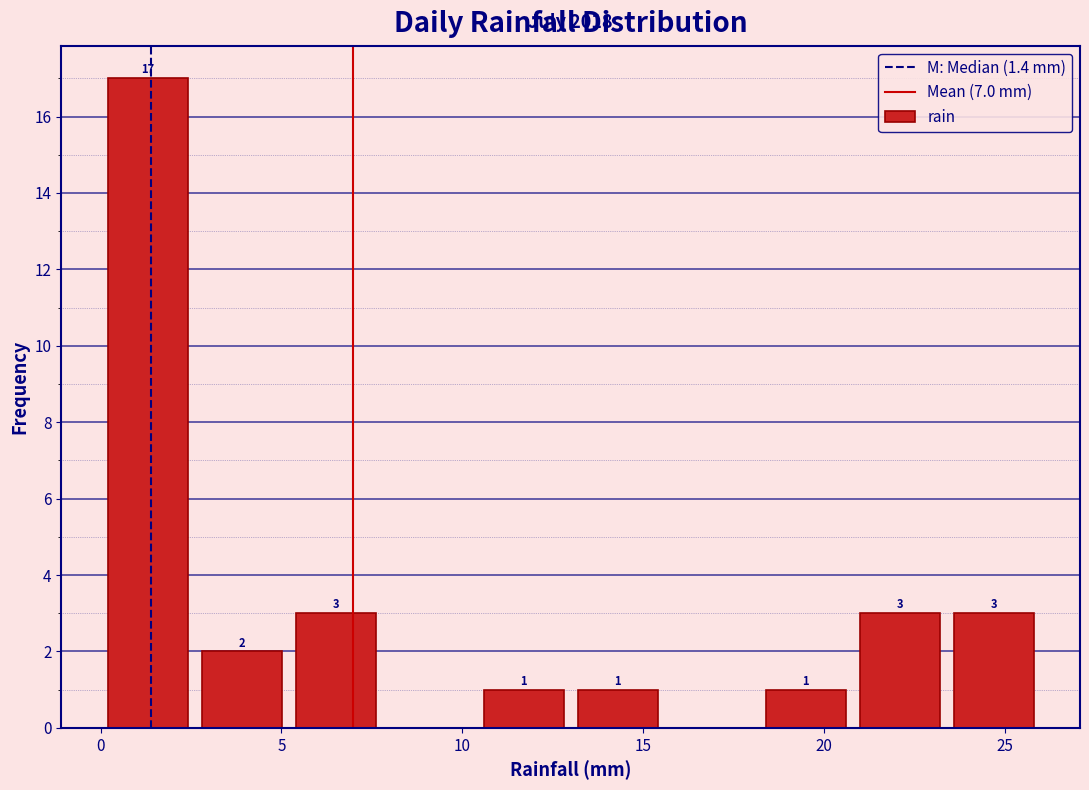

Over which range of the x-axis is the bar tallest?

0.0 to 2.6